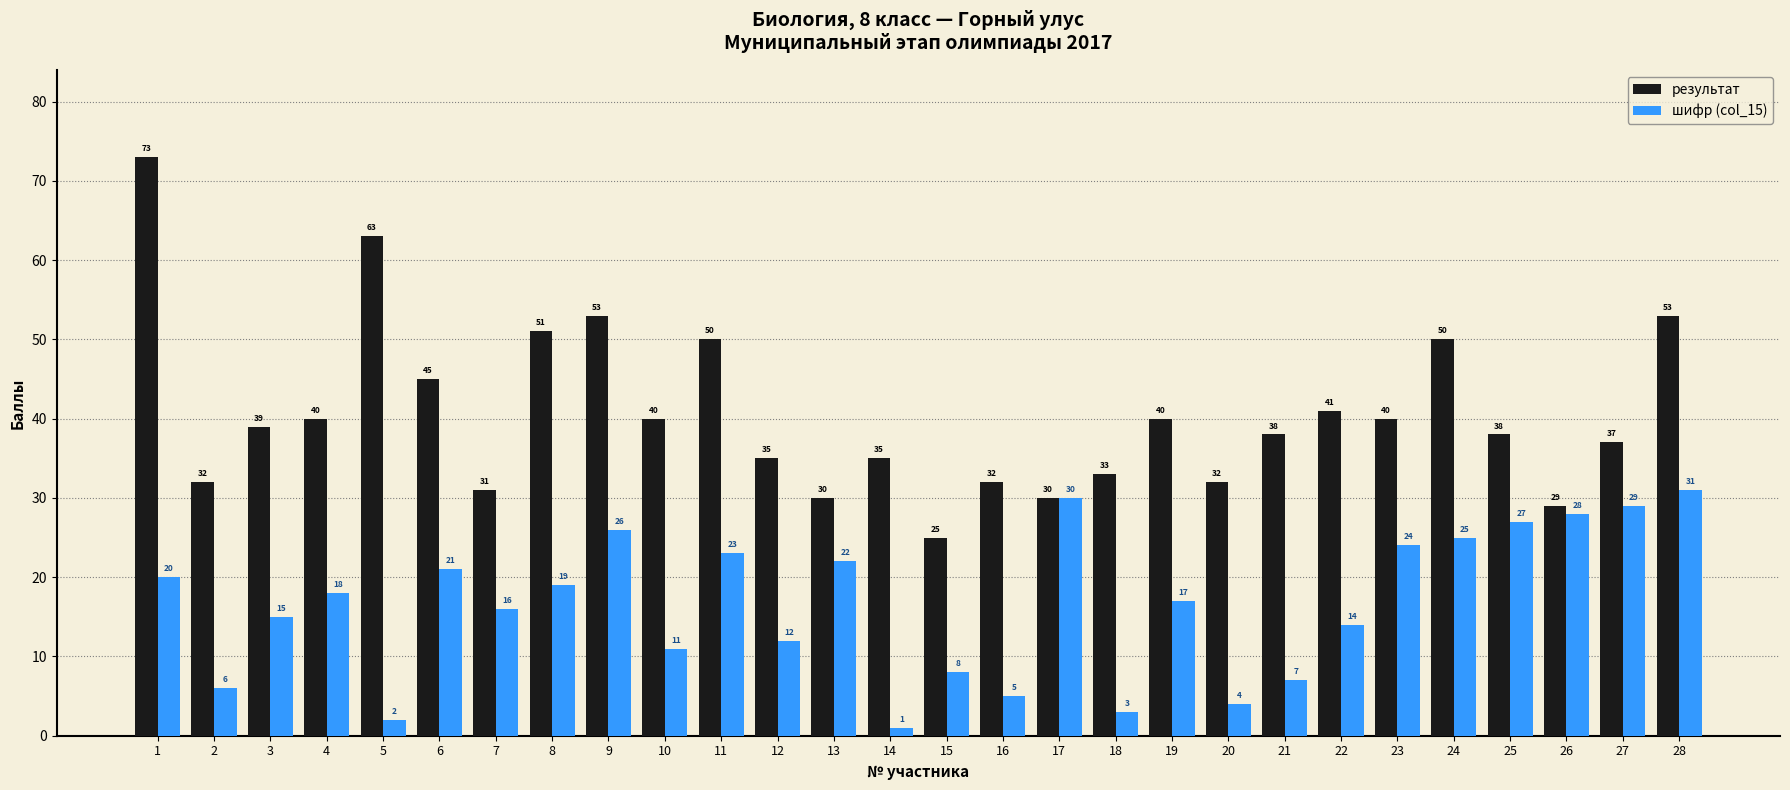

Reading left to right, transcribe all the data shown in this chart.

результат: 1=73	2=32	3=39	4=40	5=63	6=45	7=31	8=51	9=53	10=40	11=50	12=35	13=30	14=35	15=25	16=32	17=30	18=33	19=40	20=32	21=38	22=41	23=40	24=50	25=38	26=29	27=37	28=53
шифр (col_15): 1=20	2=6	3=15	4=18	5=2	6=21	7=16	8=19	9=26	10=11	11=23	12=12	13=22	14=1	15=8	16=5	17=30	18=3	19=17	20=4	21=7	22=14	23=24	24=25	25=27	26=28	27=29	28=31